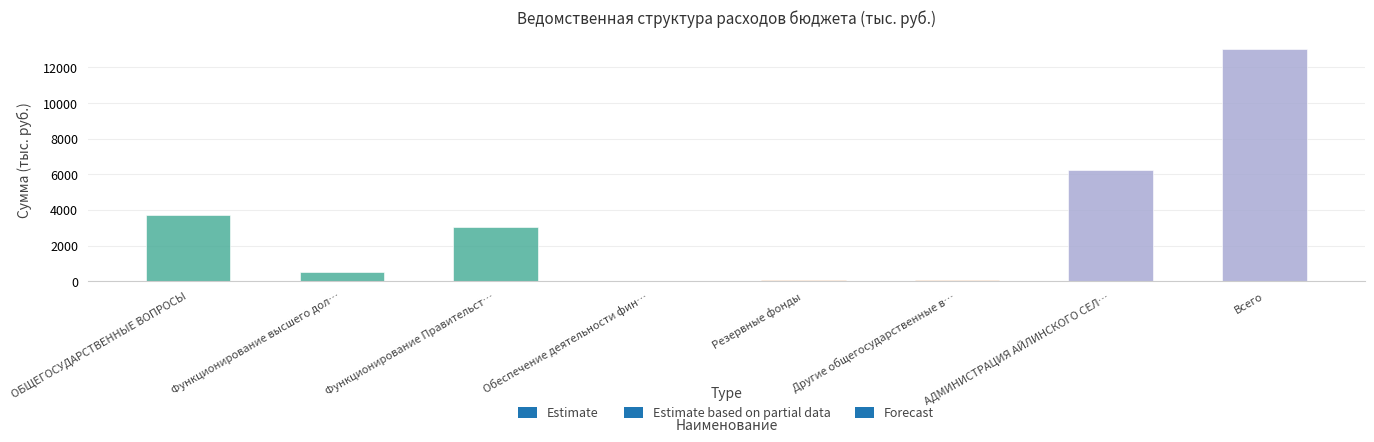

How many distinct data groups are displayed?

1